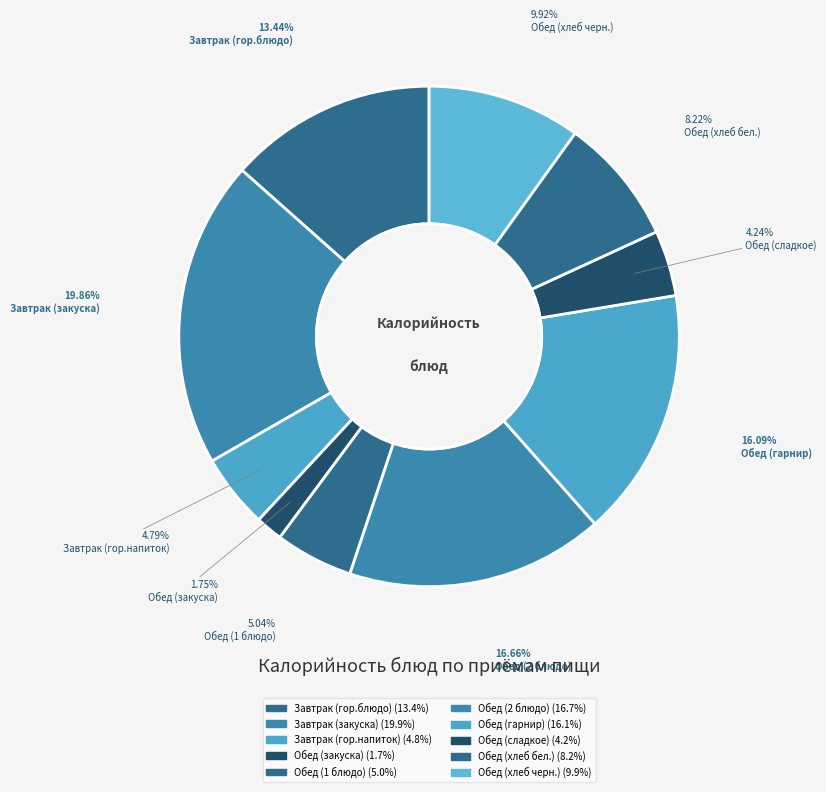

How many segments does this pie chart have?

10